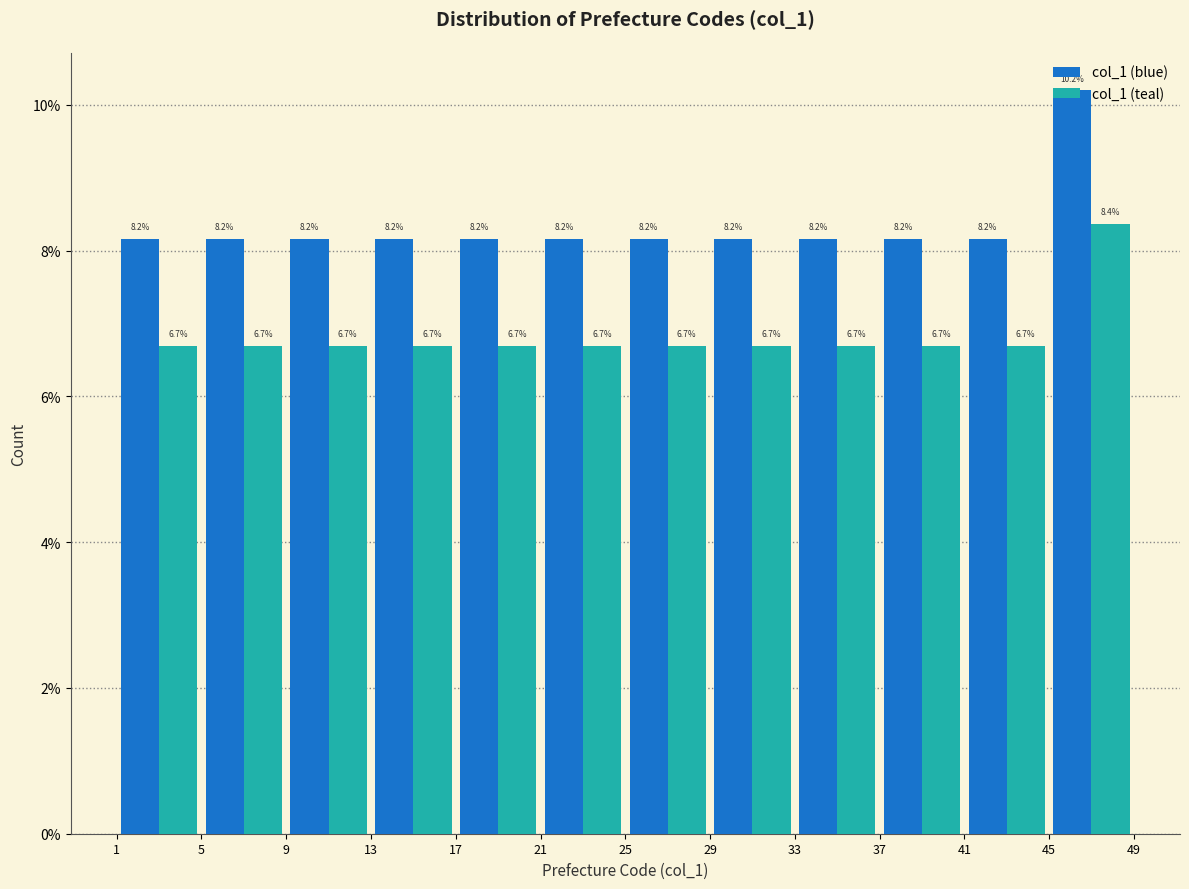

Reading left to right, transcribe this chart: for each range on the x-axis, give the height of each series' bar.

1 to 5: col_1 (blue)=8.2	col_1 (teal)=6.7
5 to 9: col_1 (blue)=8.2	col_1 (teal)=6.7
9 to 13: col_1 (blue)=8.2	col_1 (teal)=6.7
13 to 17: col_1 (blue)=8.2	col_1 (teal)=6.7
17 to 21: col_1 (blue)=8.2	col_1 (teal)=6.7
21 to 25: col_1 (blue)=8.2	col_1 (teal)=6.7
25 to 29: col_1 (blue)=8.2	col_1 (teal)=6.7
29 to 33: col_1 (blue)=8.2	col_1 (teal)=6.7
33 to 37: col_1 (blue)=8.2	col_1 (teal)=6.7
37 to 41: col_1 (blue)=8.2	col_1 (teal)=6.7
41 to 45: col_1 (blue)=8.2	col_1 (teal)=6.7
45 to 49: col_1 (blue)=10.2	col_1 (teal)=8.4